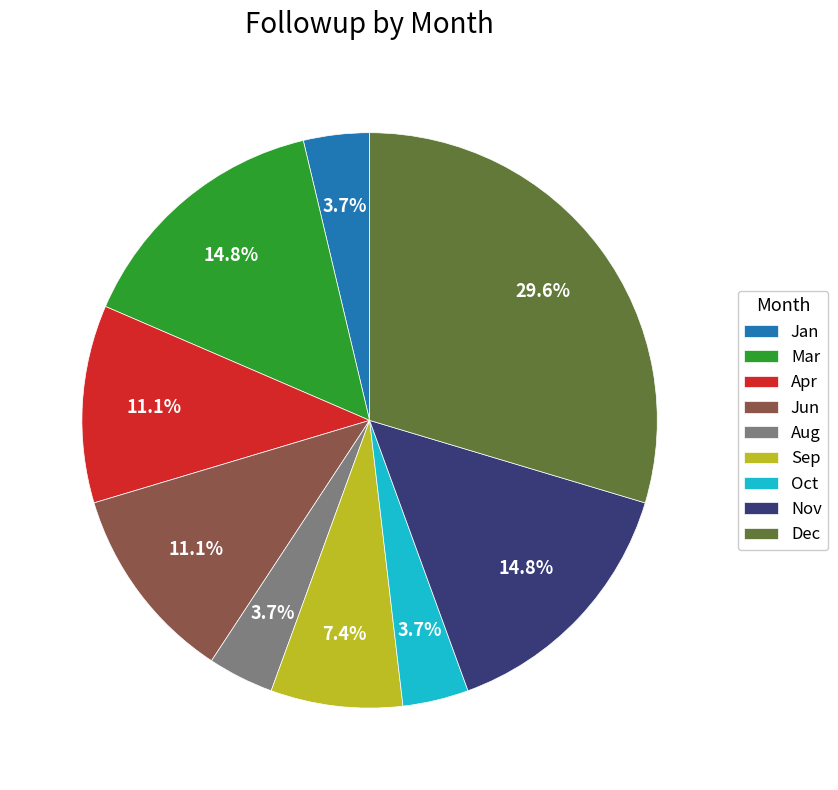

Is it true that Mar is 15% of the pie?

True